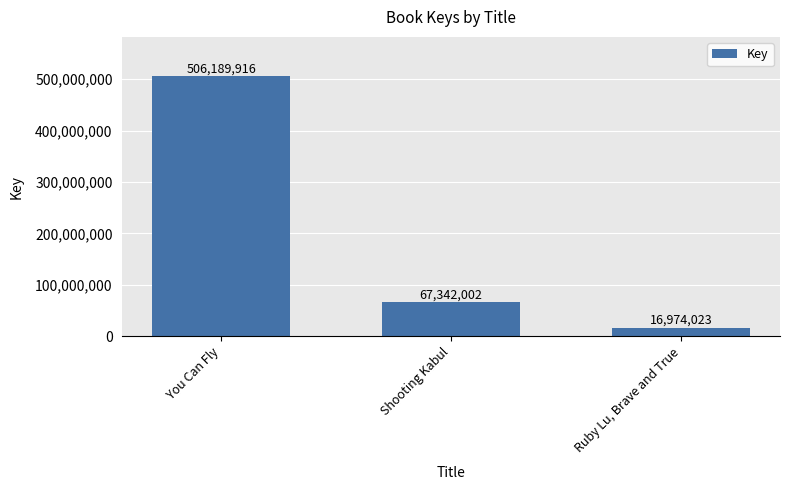

Rank the categories by value from highest to lowest.

You Can Fly, Shooting Kabul, Ruby Lu, Brave and True